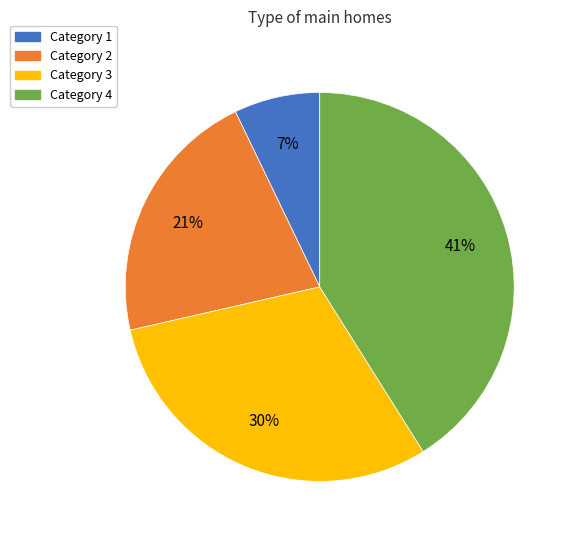

Is there any slice that represents more than half of the pie?

No